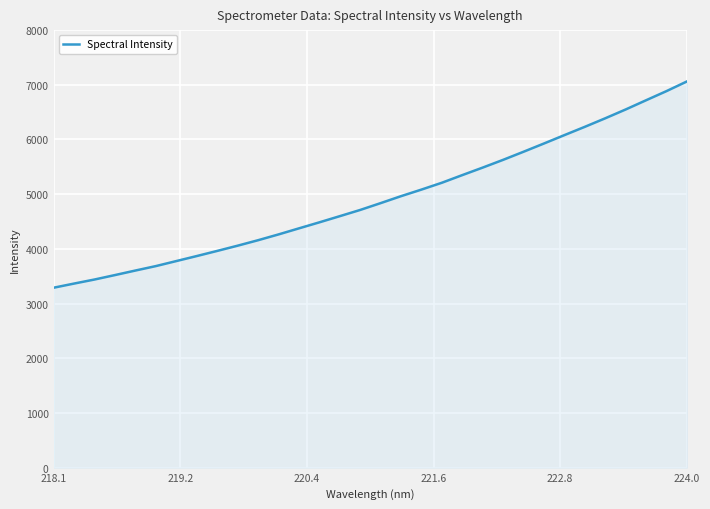

How many series are shown in this chart?

1